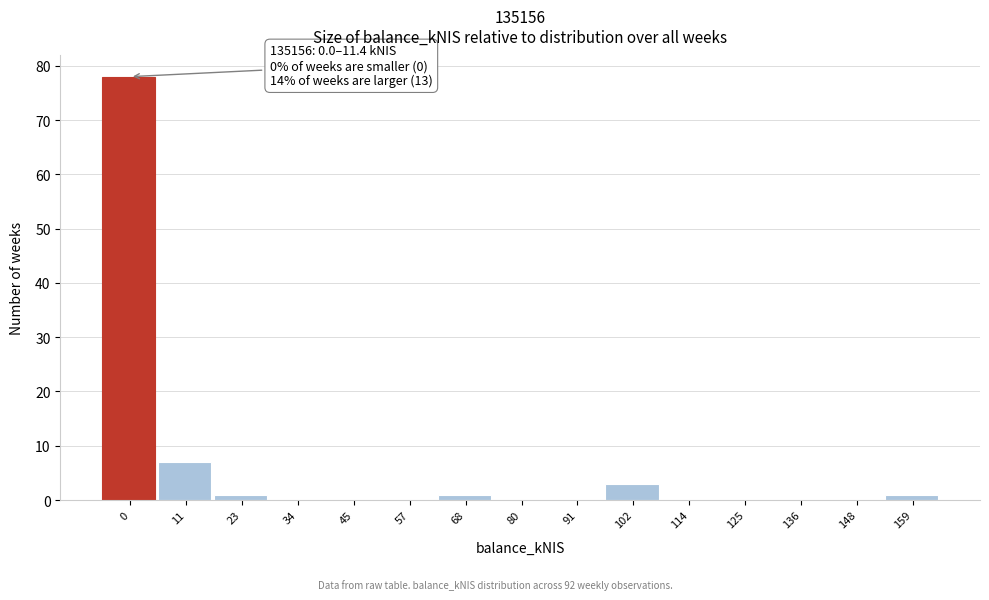

Reading right to left, list all the values displayed in this chart.

159=1	148=0	136=0	125=0	114=0	102=3	91=0	80=0	68=1	57=0	45=0	34=0	23=1	11=7	0=78